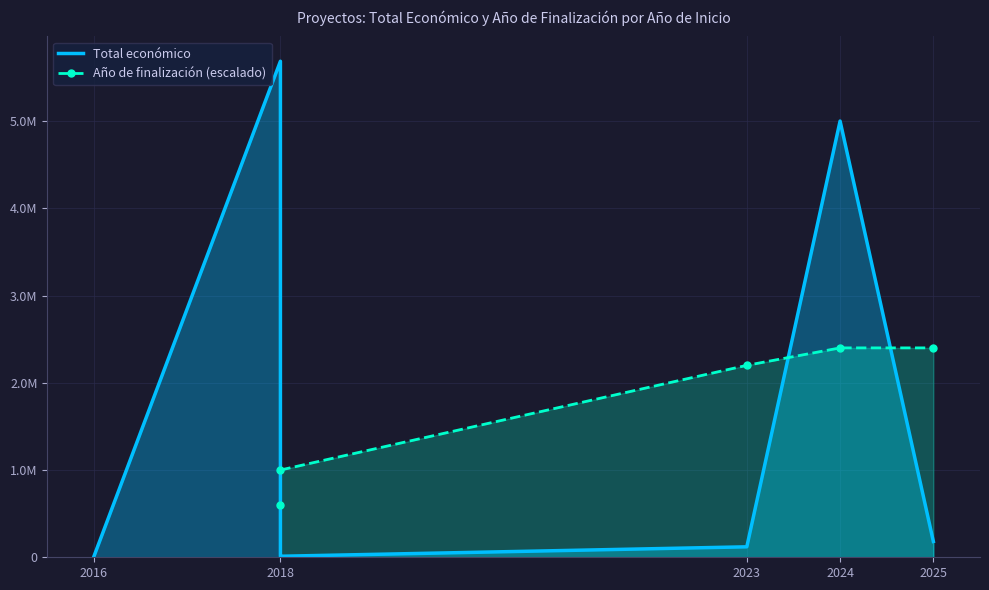

True or false: Año de finalización (escalado) has a value of 2400000.0 at 2024.

True